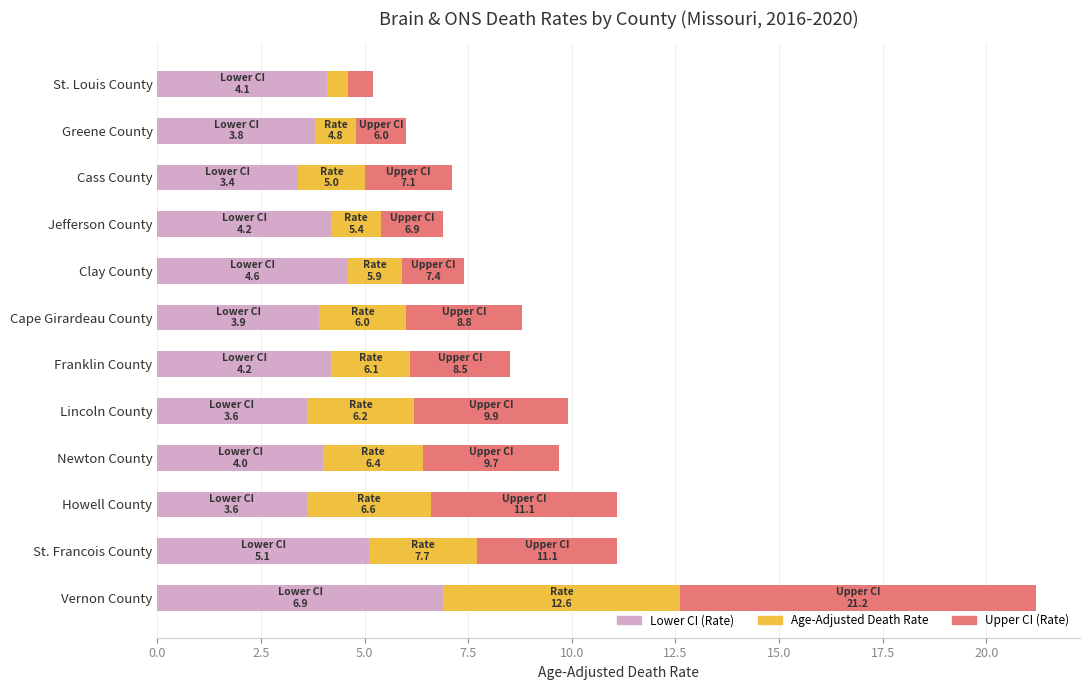

At which category is the sum across all series the highest?

Vernon County